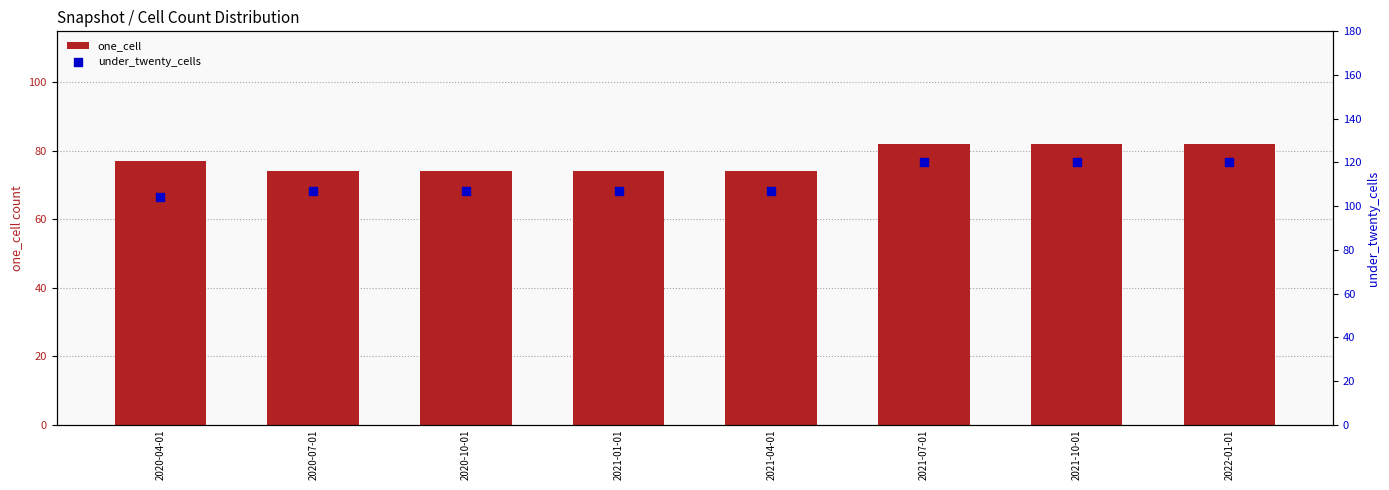

Is the value of under_twenty_cells at 2020-10-01 greater than the value of one_cell at 2021-10-01?

Yes